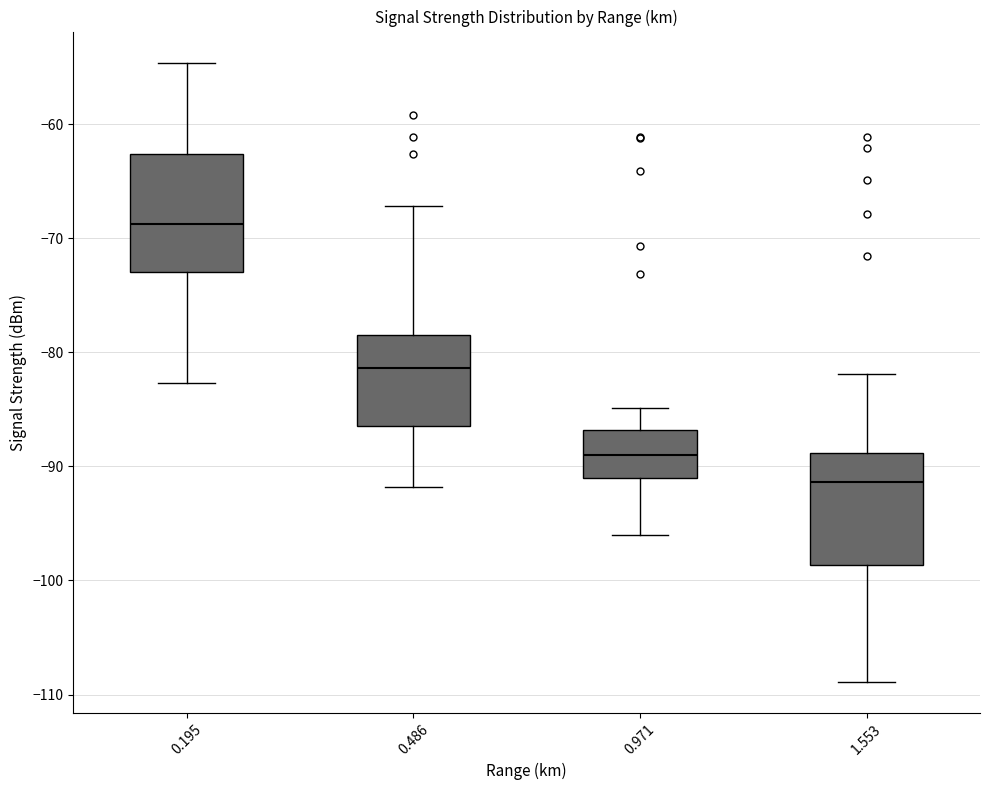

Reading left to right, transcribe this box plot: for each box, give where its median line is, the range the box spans, and where its two whiskers end, as read against the y-axis. The values are not printed on the chart, so give them approximately, as read against the axis.

0.195: median -69, box -73 to -63, whiskers -83 to -55
0.486: median -81, box -86 to -78, whiskers -92 to -67
0.971: median -89, box -91 to -87, whiskers -96 to -85
1.553: median -91, box -99 to -89, whiskers -109 to -82